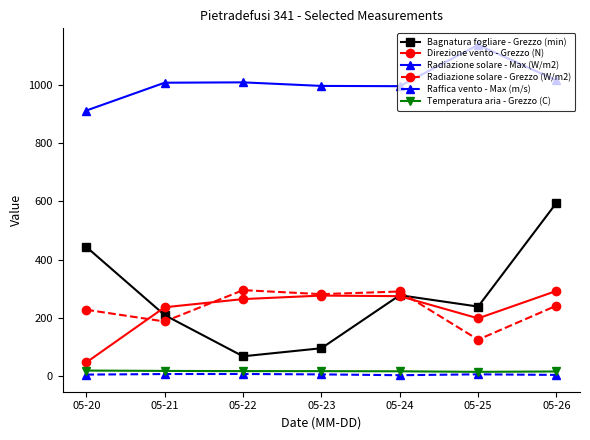

Where is Direzione vento - Grezzo (N) nearest to the value 170?

05-25